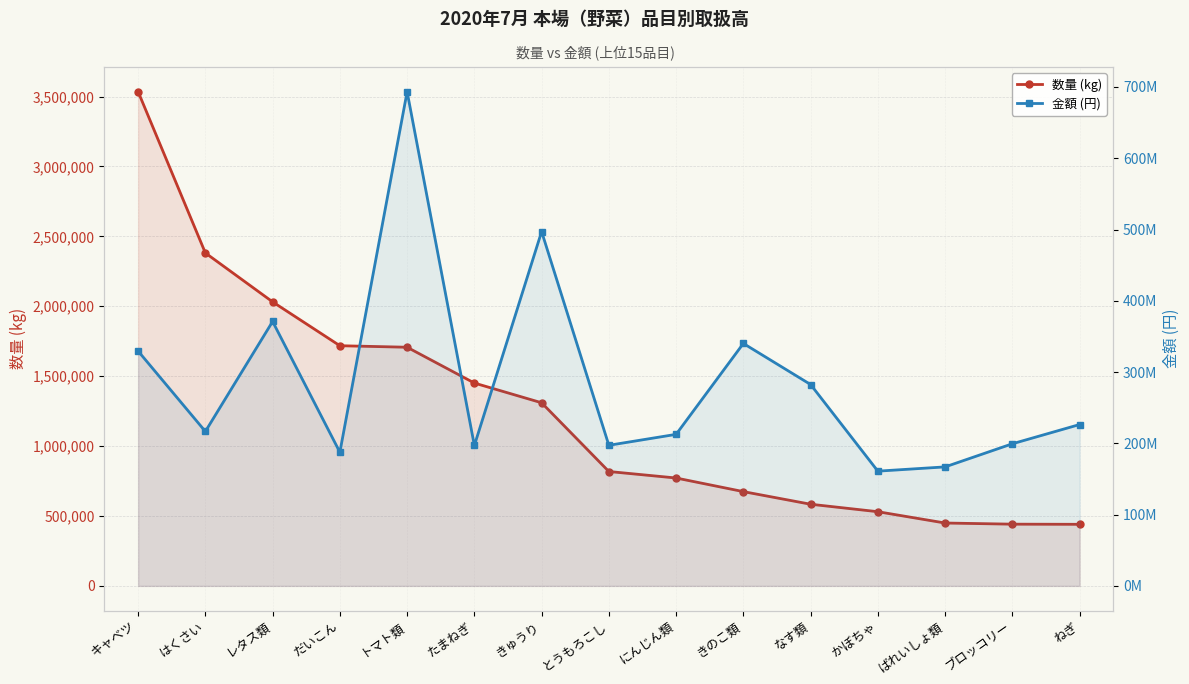

Reading left to right, extract all data points from this chart.

数量 (kg): 3534357	2381140	2031313	1717709	1706871	1450770	1309746	818130	771681	674339	584021	530625	449723	441506	440484
金額 (円): 329435377	216687296	370946720	187526824	693318518	196991890	497103359	197269995	212614619	340146510	282504781	160991972	166963082	199394675	226386298